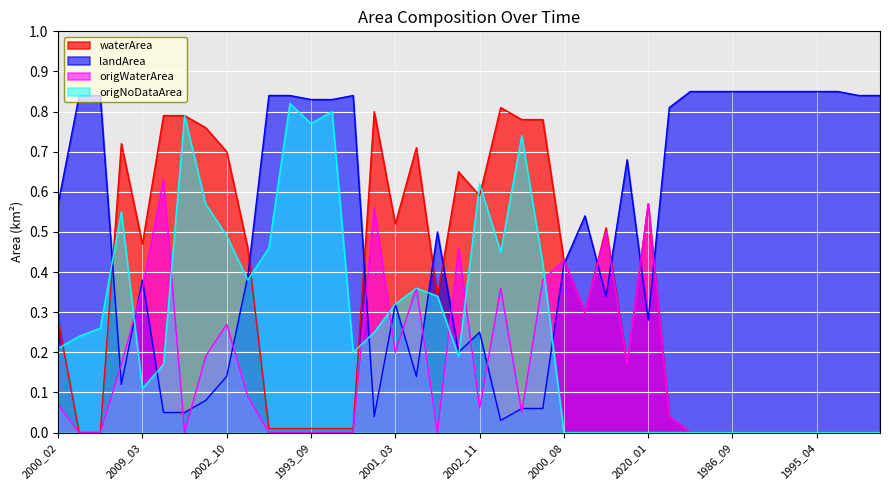

Which series has the widest spread of values?

landArea